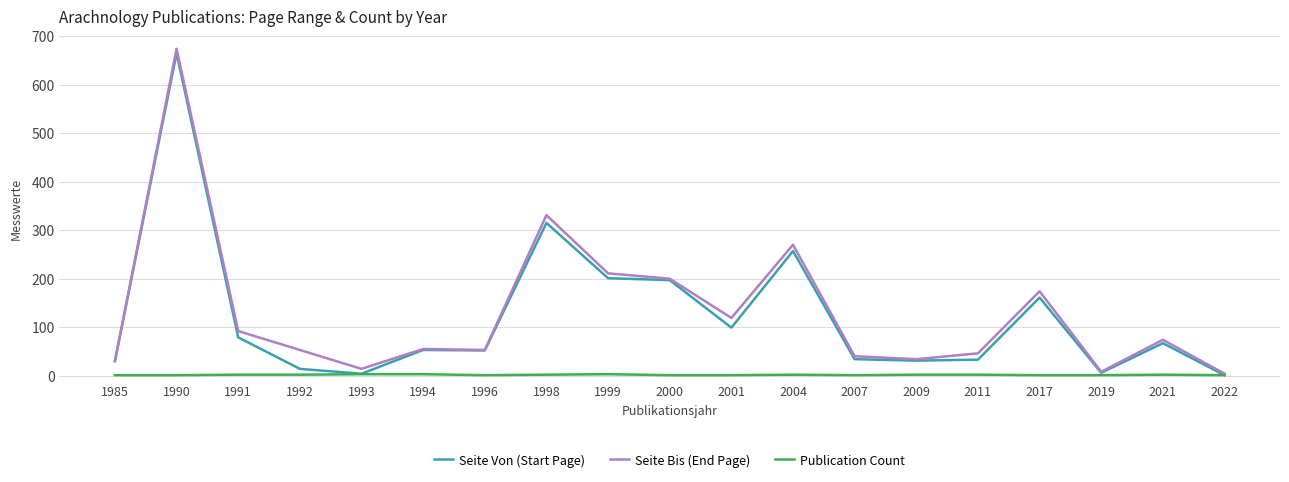

Rank the series by their maximum value, from highest to lowest.

Seite Bis (End Page), Seite Von (Start Page), Publication Count